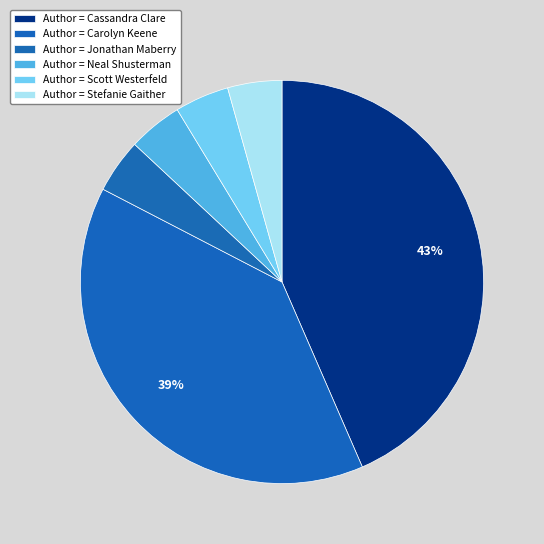

How many slices are in this pie chart?

6